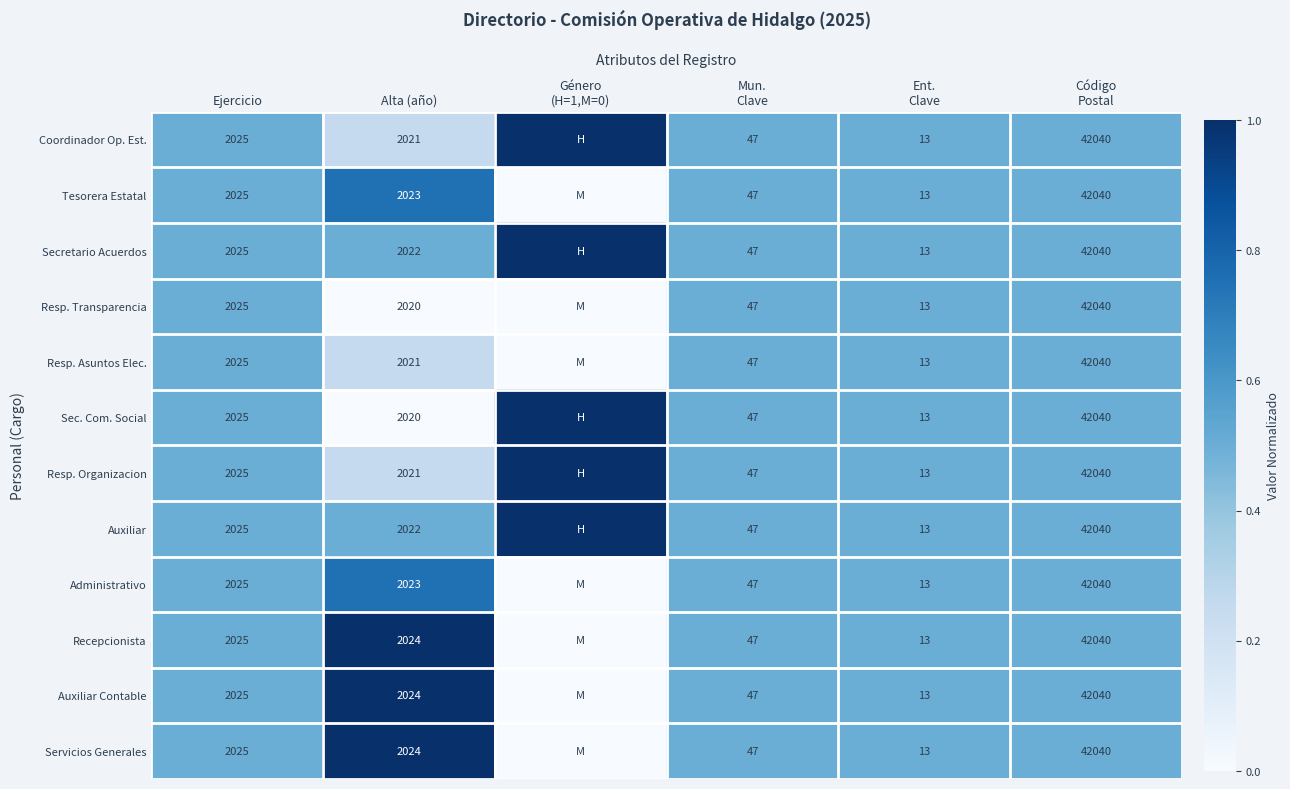

True or false: Secretario Acuerdos has a value of 2022 at Alta (año).

True